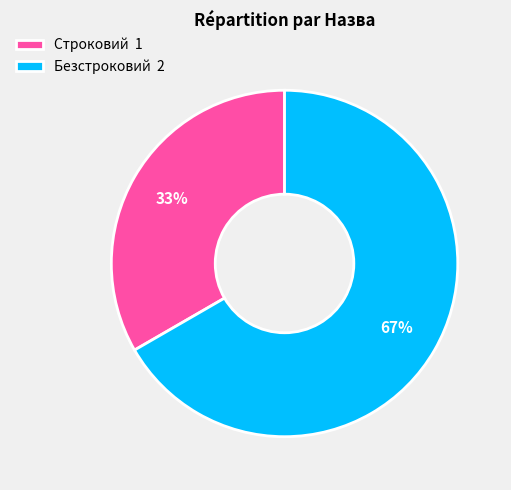

Is the sum of Безстроковий 2 and Строковий 1 greater than half?

Yes